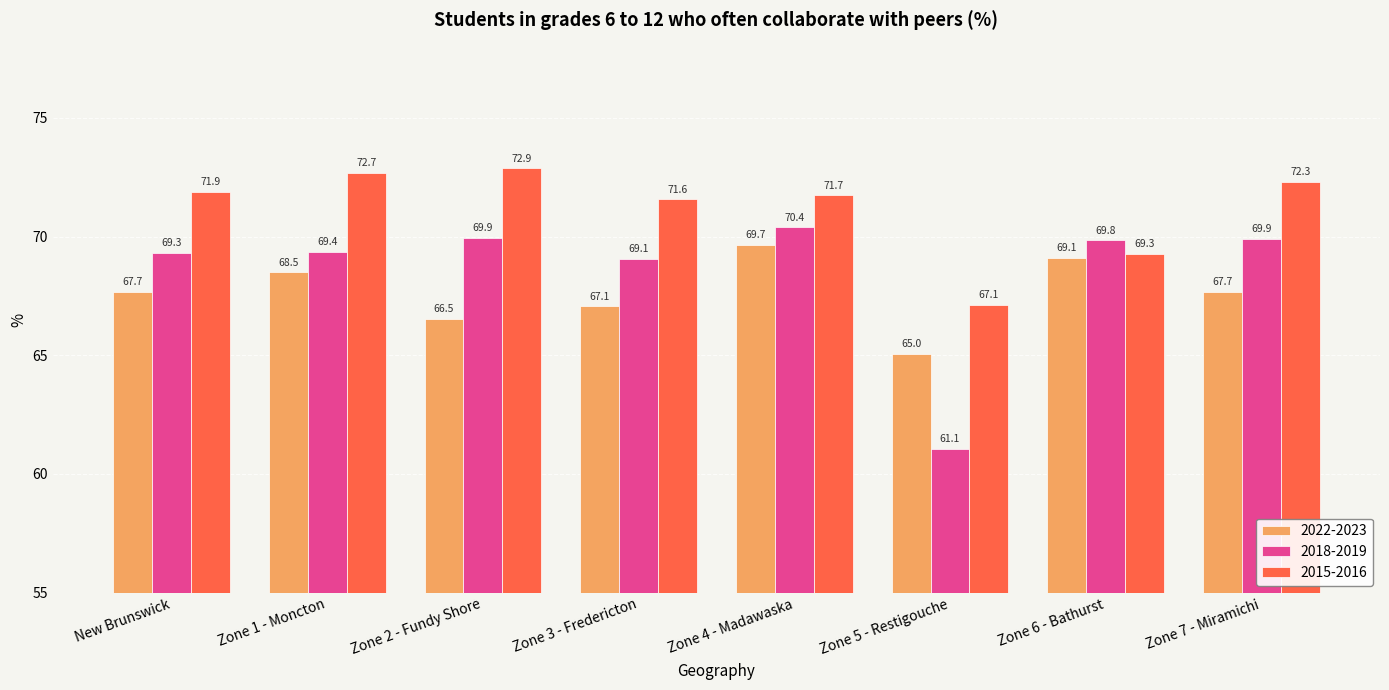

At which label is 2022-2023 closest to 67?

Zone 3 - Fredericton